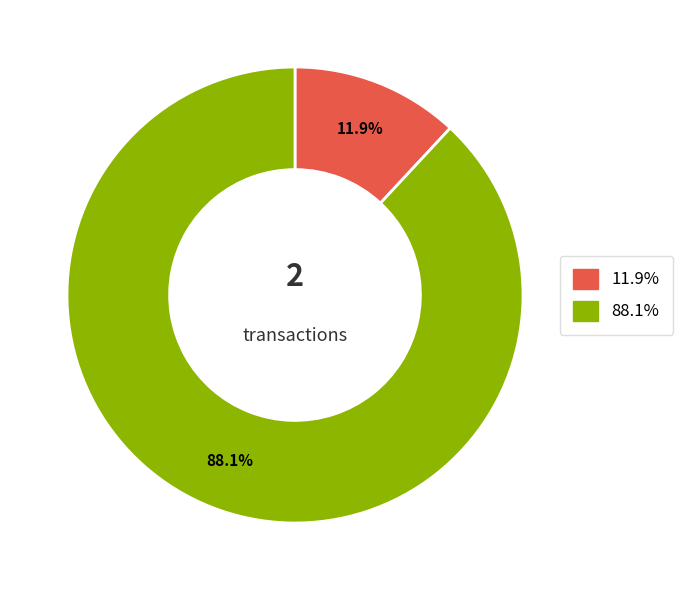

How many slices are in this pie chart?

2